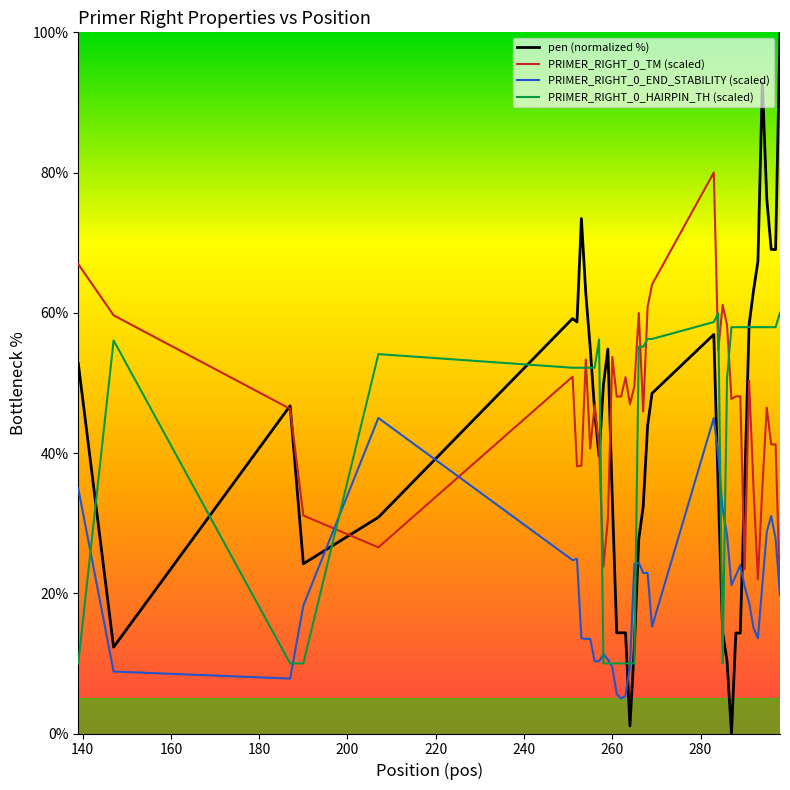

Rank the series by their maximum value, from lowest to highest.

PRIMER_RIGHT_0_END_STABILITY (scaled), PRIMER_RIGHT_0_HAIRPIN_TH (scaled), PRIMER_RIGHT_0_TM (scaled), pen (normalized %)